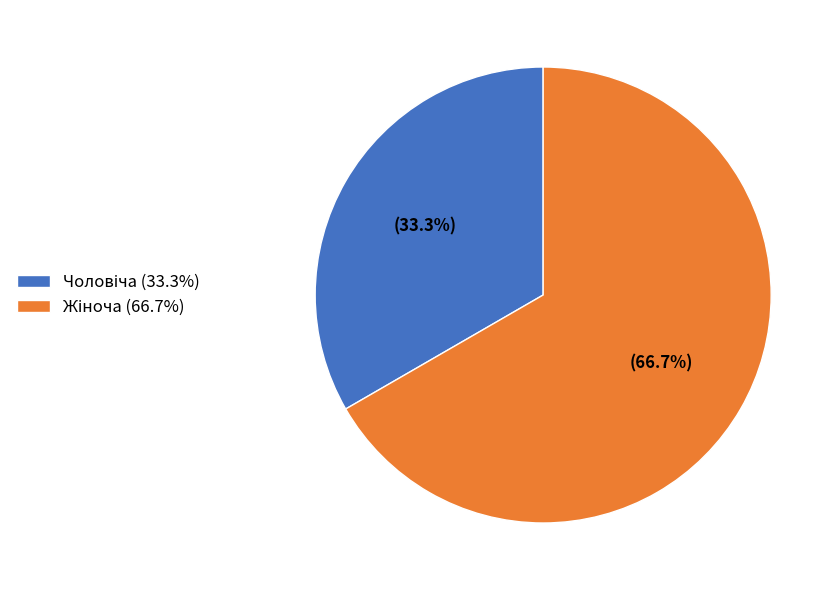

Is there any slice that represents more than half of the pie?

Yes